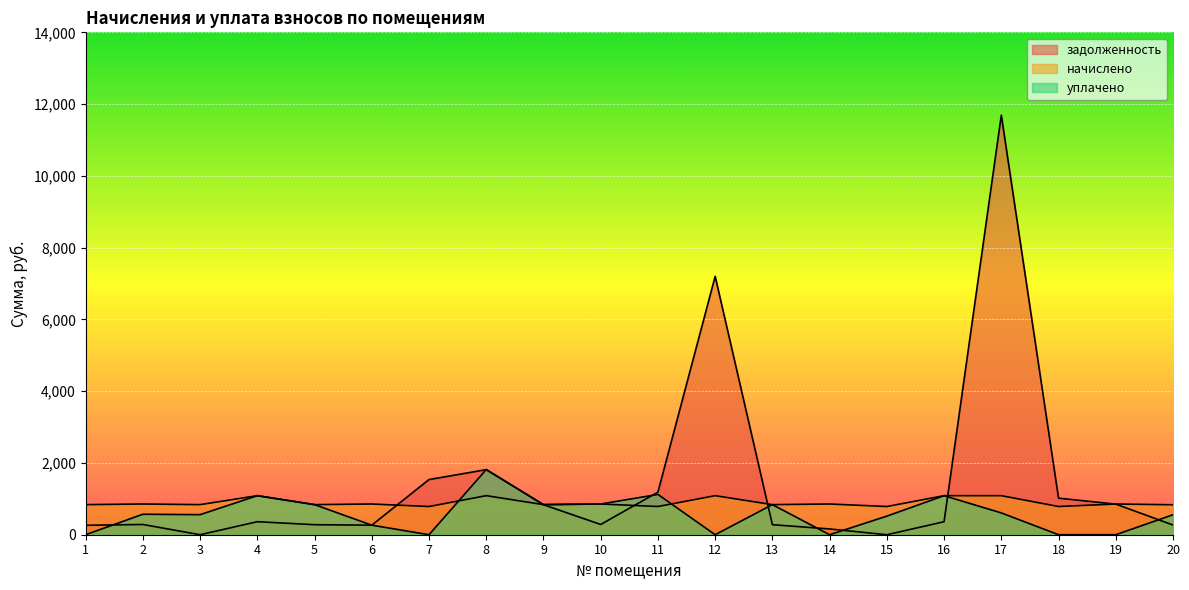

Is the value of задолженность at 7 greater than the value of уплачено at 16?

Yes